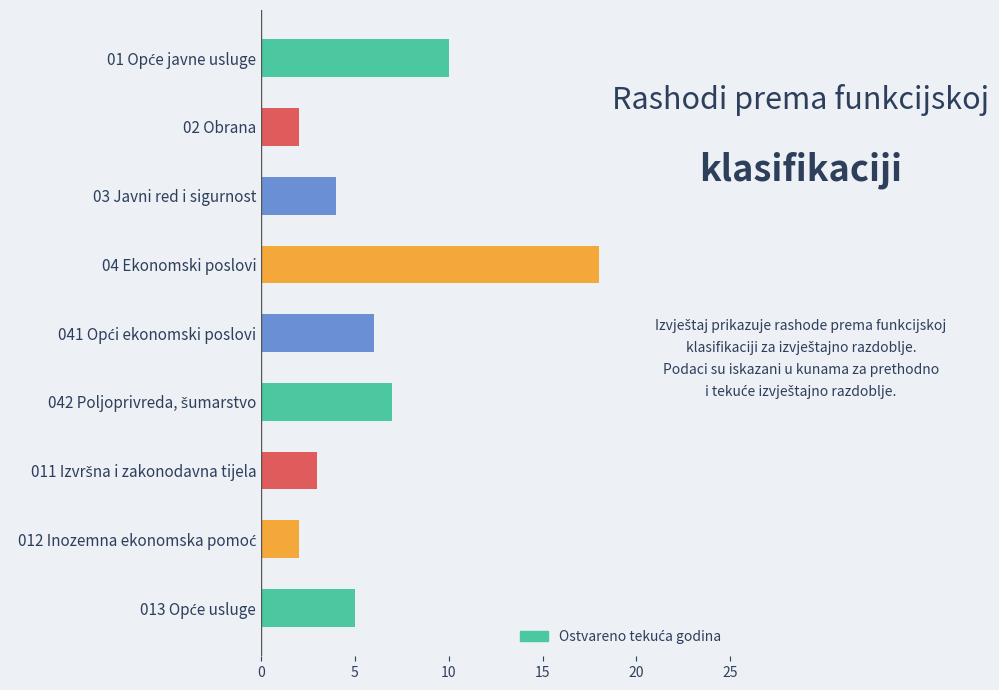

What is the label of the 2nd bar from the top?

02 Obrana